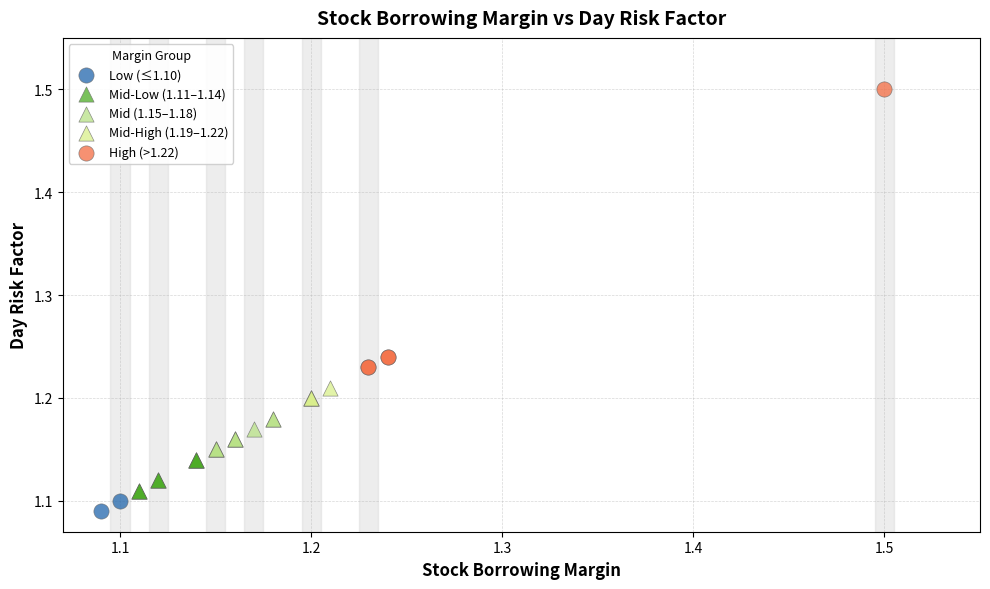

What are all the series names shown in the legend?

Low (≤1.10), Mid-Low (1.11–1.14), Mid (1.15–1.18), Mid-High (1.19–1.22), High (>1.22)